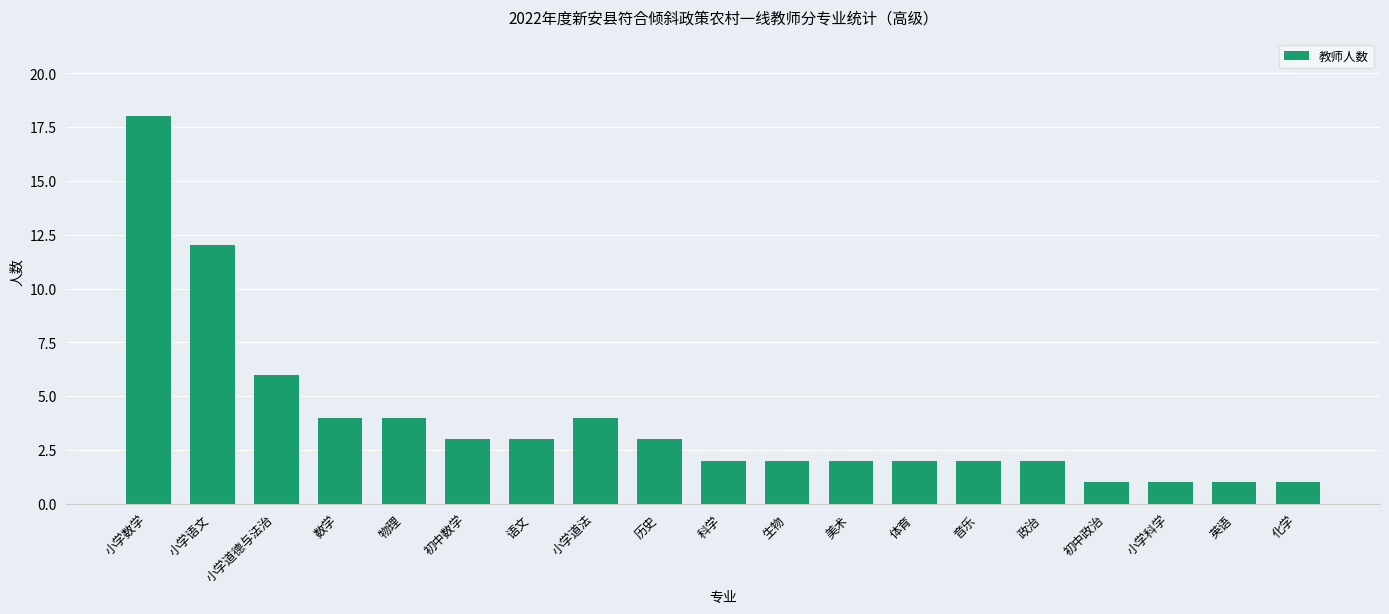

How many bars are there in total?

19